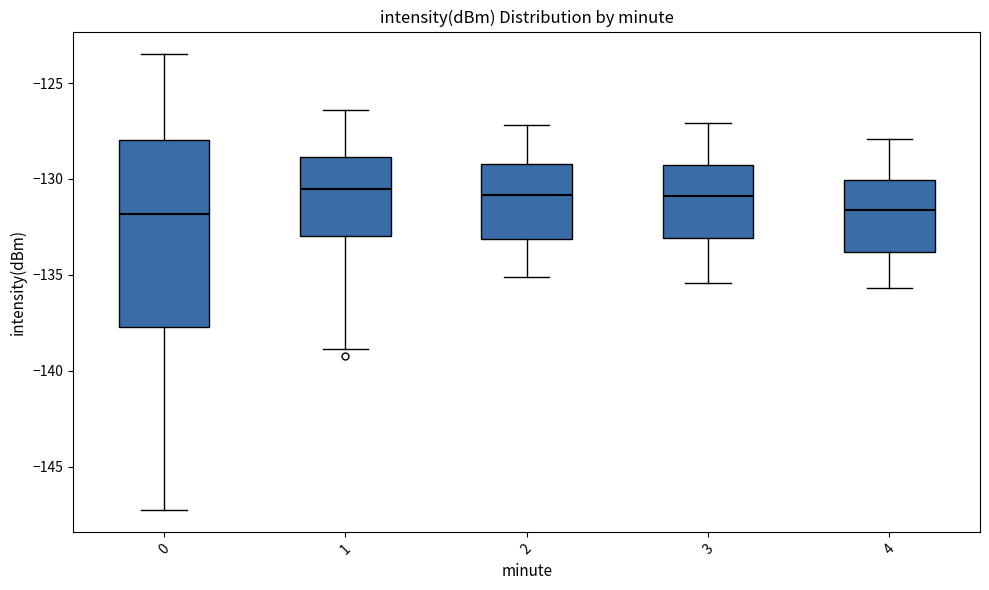

Reading left to right, transcribe this box plot: for each box, give where its median line is, the range the box spans, and where its two whiskers end, as read against the y-axis. The values are not printed on the chart, so give them approximately, as read against the axis.

0: median -132.0, box -137.5 to -128.0, whiskers -147.0 to -123.5
1: median -130.5, box -133.0 to -129.0, whiskers -139.0 to -126.5
2: median -131.0, box -133.0 to -129.0, whiskers -135.0 to -127.0
3: median -131.0, box -133.0 to -129.0, whiskers -135.5 to -127.0
4: median -131.5, box -134.0 to -130.0, whiskers -135.5 to -128.0